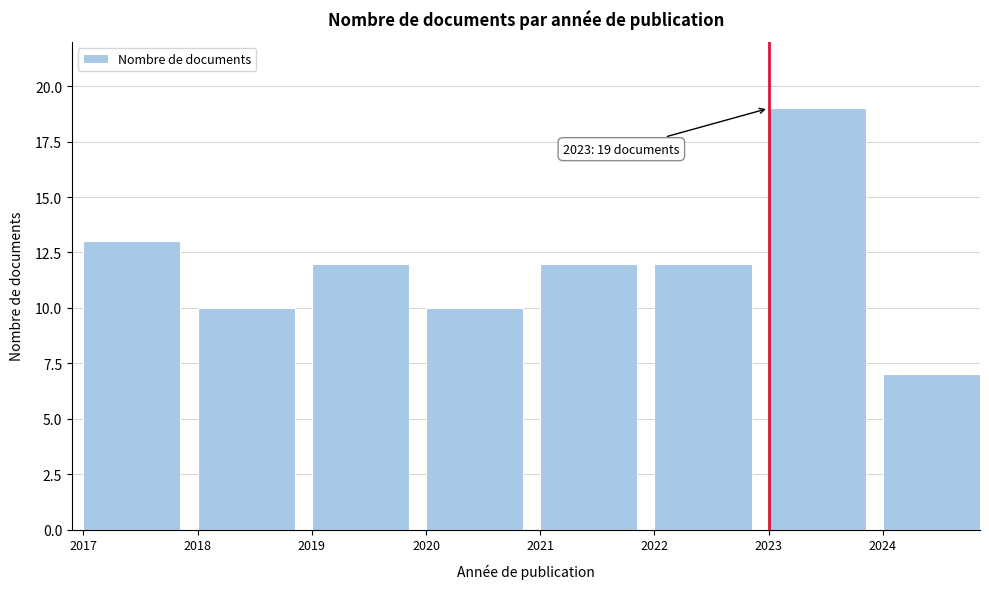

Reading left to right, list all the values displayed in this chart.

13	10	12	10	12	12	19	7